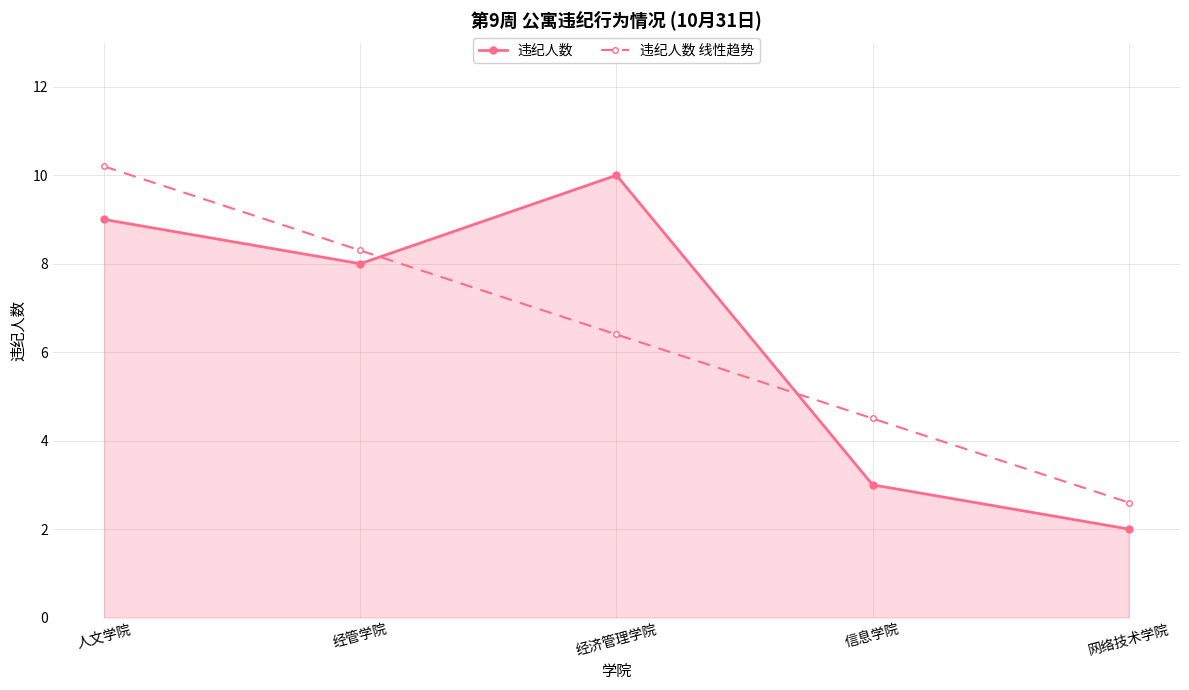

True or false: 违纪人数 线性趋势 has a value of 10.2 at 人文学院.

True